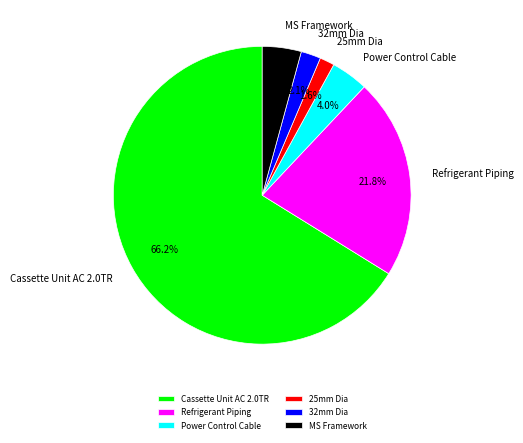

Is it true that Refrigerant Piping is 28% of the pie?

False